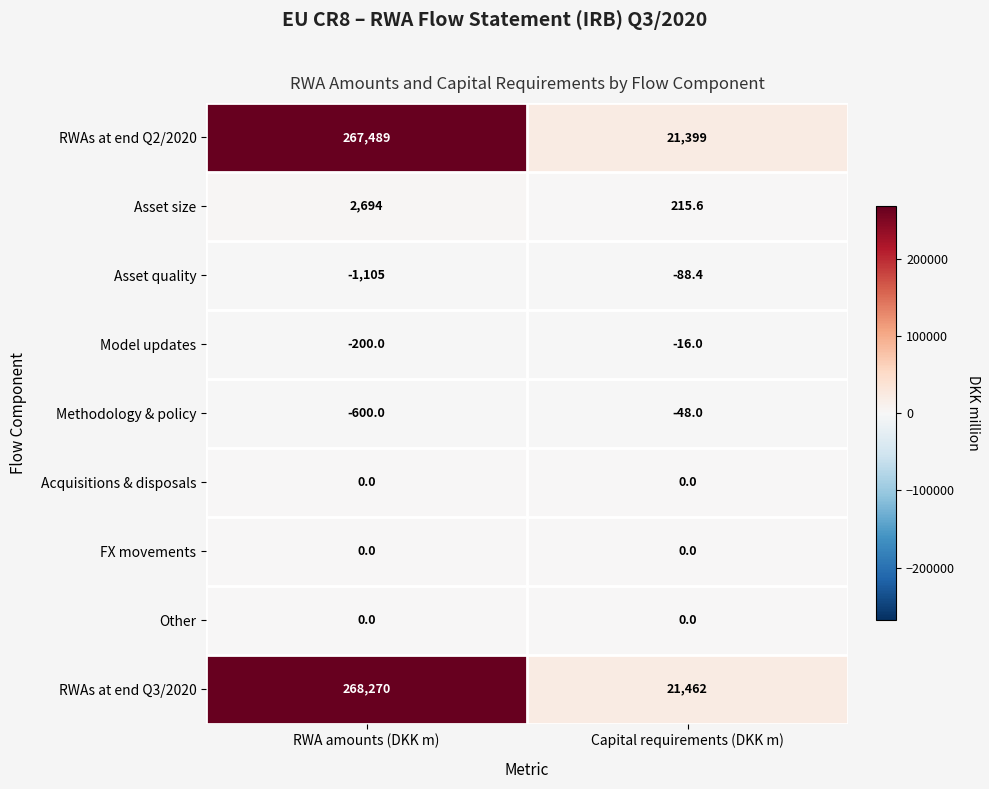

Reading left to right, list all the values displayed in this chart.

RWAs at end Q2/2020: 267489.0	21399.0
Asset size: 2694.0	215.6
Asset quality: -1105.0	-88.4
Model updates: -200.0	-16.0
Methodology & policy: -600.0	-48.0
Acquisitions & disposals: 0.0	0.0
FX movements: 0.0	0.0
Other: 0.0	0.0
RWAs at end Q3/2020: 268270.0	21462.0